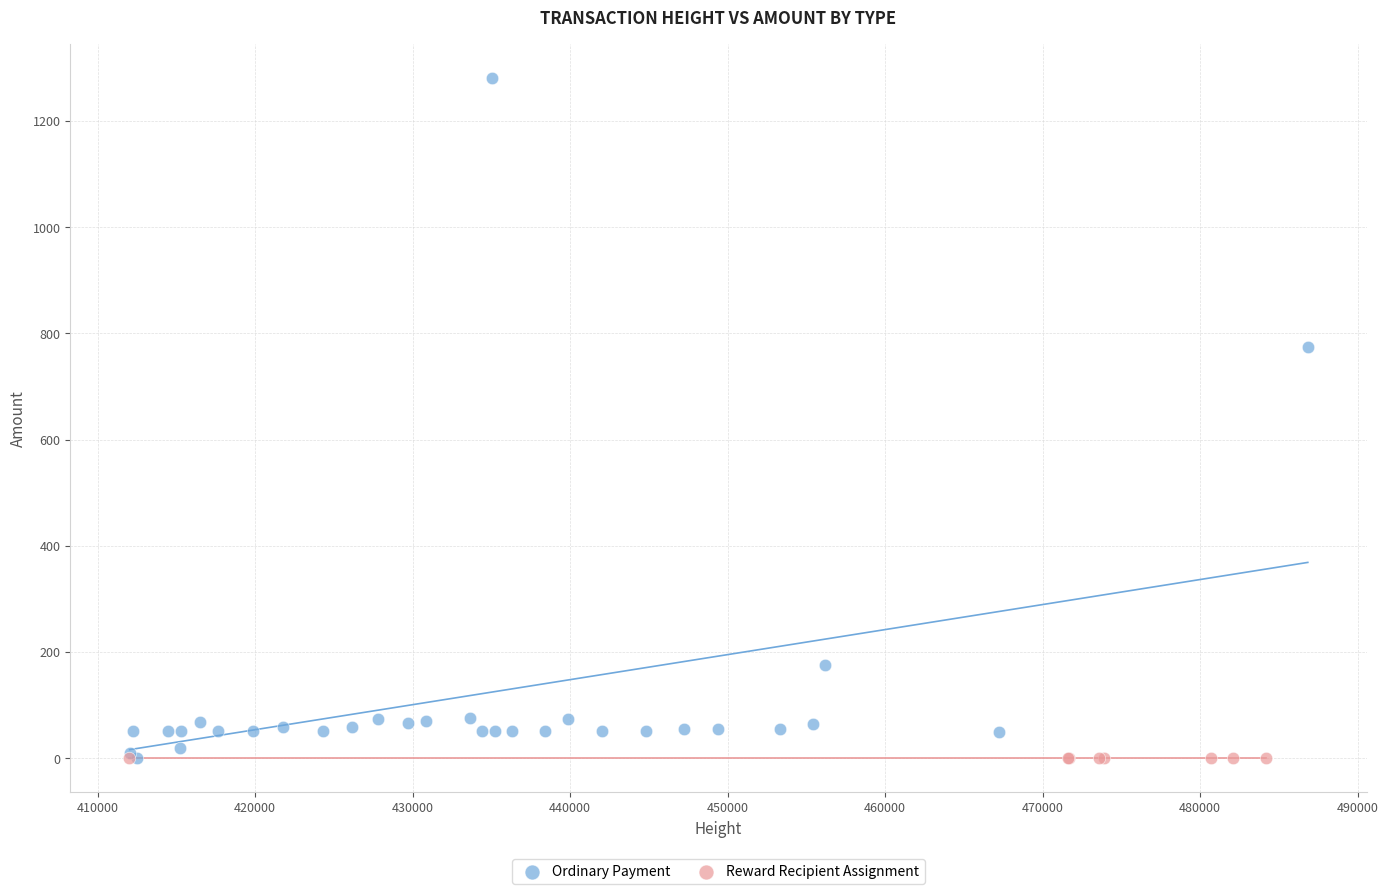

Which series contains the highest Y value?

Ordinary Payment